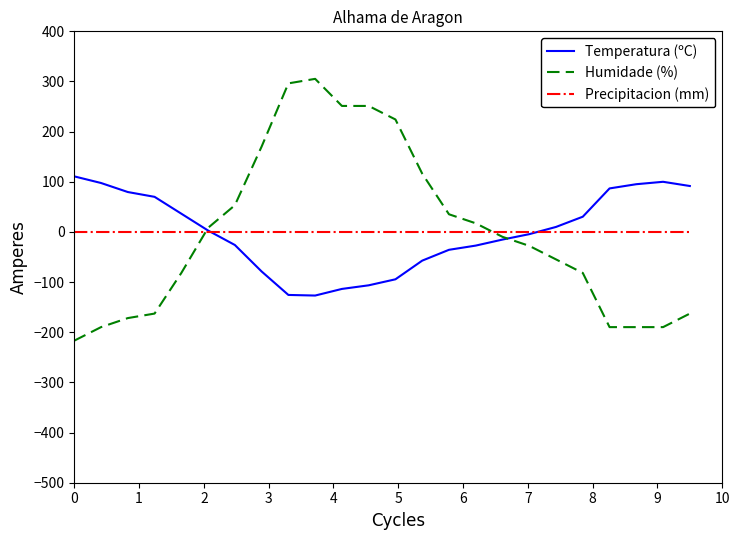

Rank the series by their maximum value, from highest to lowest.

Humidade (%), Temperatura (ºC), Precipitacion (mm)